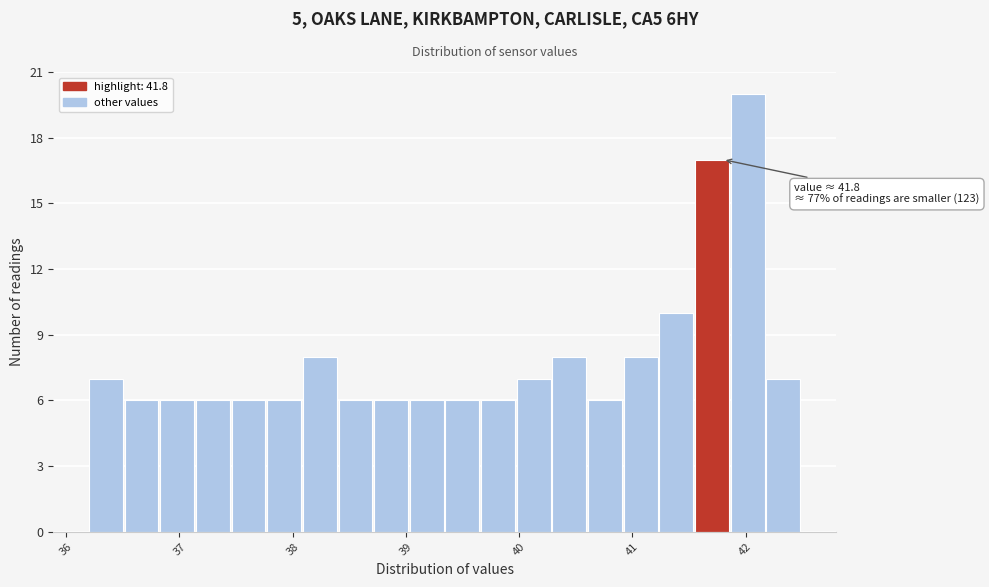

Read against the x-axis, roughly where is the centre of the tallest bar?

42.0